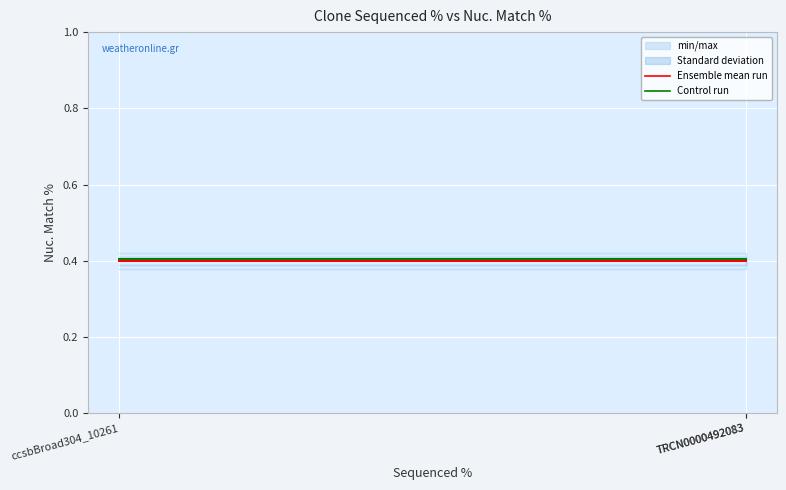

At which label is Ensemble mean run closest to 0?

TRCN0000492083